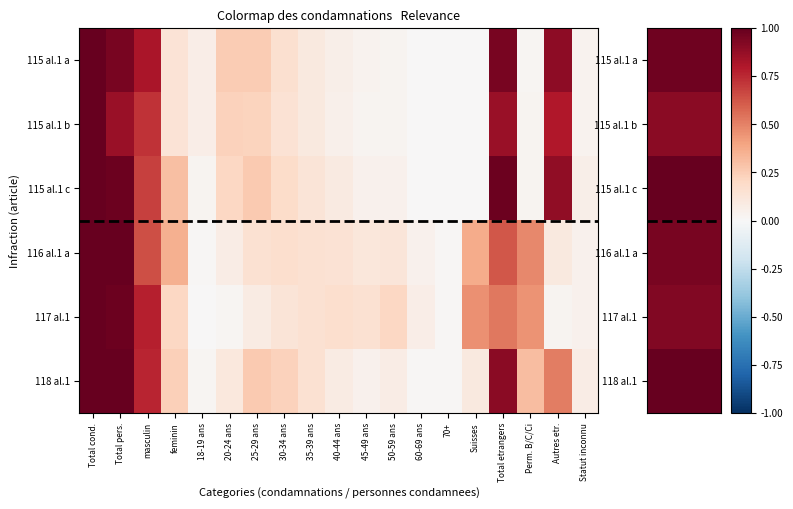

At how many categories does at least one series exceed 0?

19